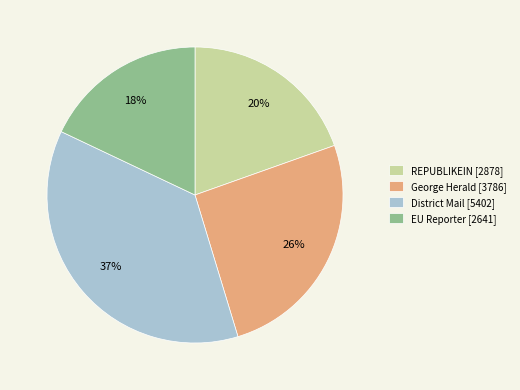

Rank the categories by value from highest to lowest.

District Mail [5402], George Herald [3786], REPUBLIKEIN [2878], EU Reporter [2641]